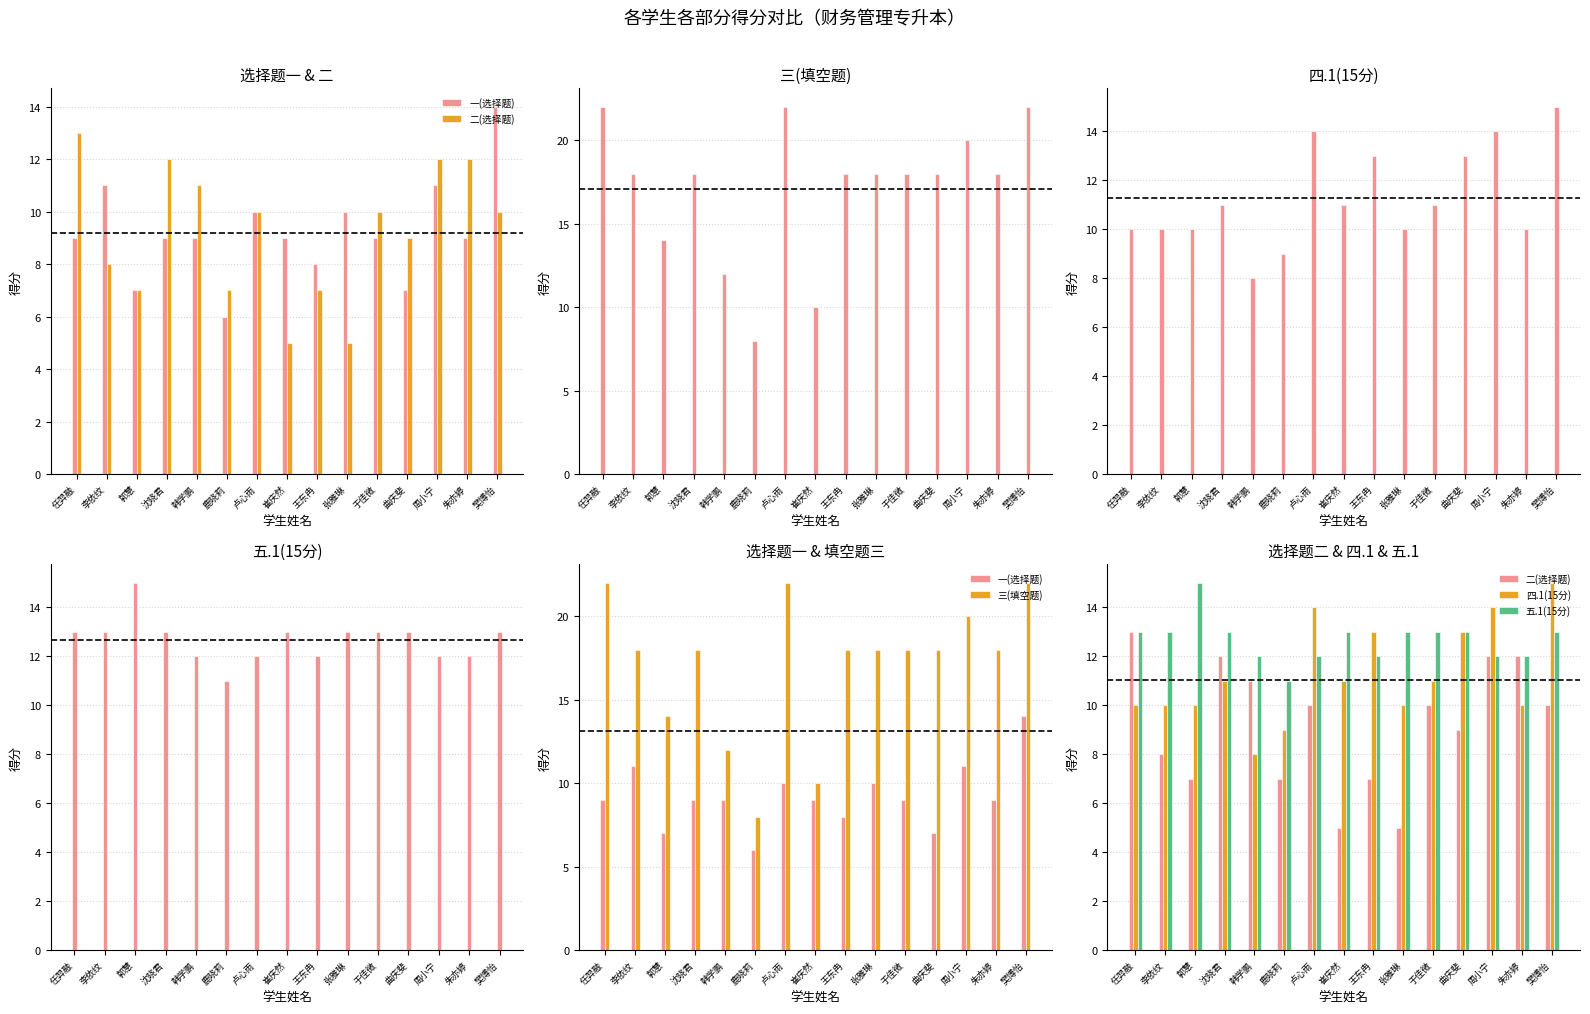

Reading left to right, list all the values displayed in this chart.

一(选择题): 9	11	7	9	9	6	10	9	8	10	9	7	11	9	14
二(选择题): 13	8	7	12	11	7	10	5	7	5	10	9	12	12	10
三(填空题): 22	18	14	18	12	8	22	10	18	18	18	18	20	18	22
四.1(15分): 10	10	10	11	8	9	14	11	13	10	11	13	14	10	15
五.1(15分): 13	13	15	13	12	11	12	13	12	13	13	13	12	12	13